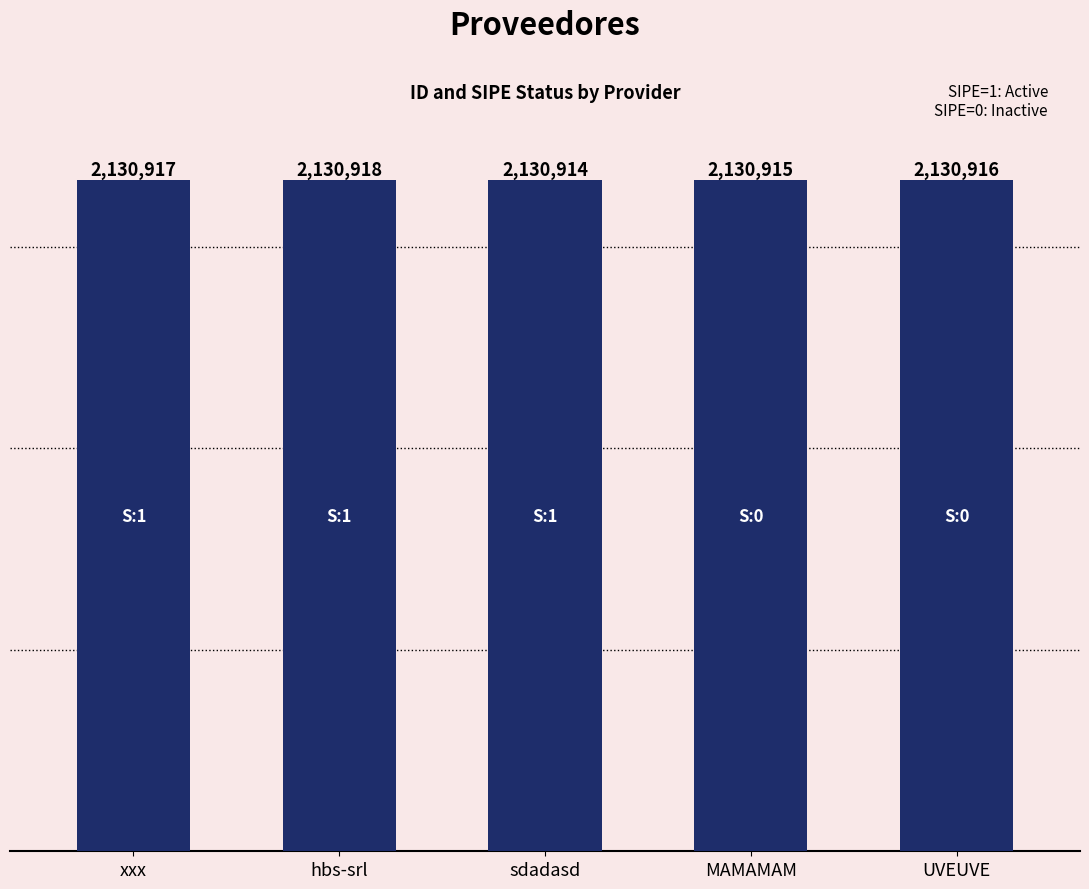

Which category has the lowest value across all series?

sdadasd